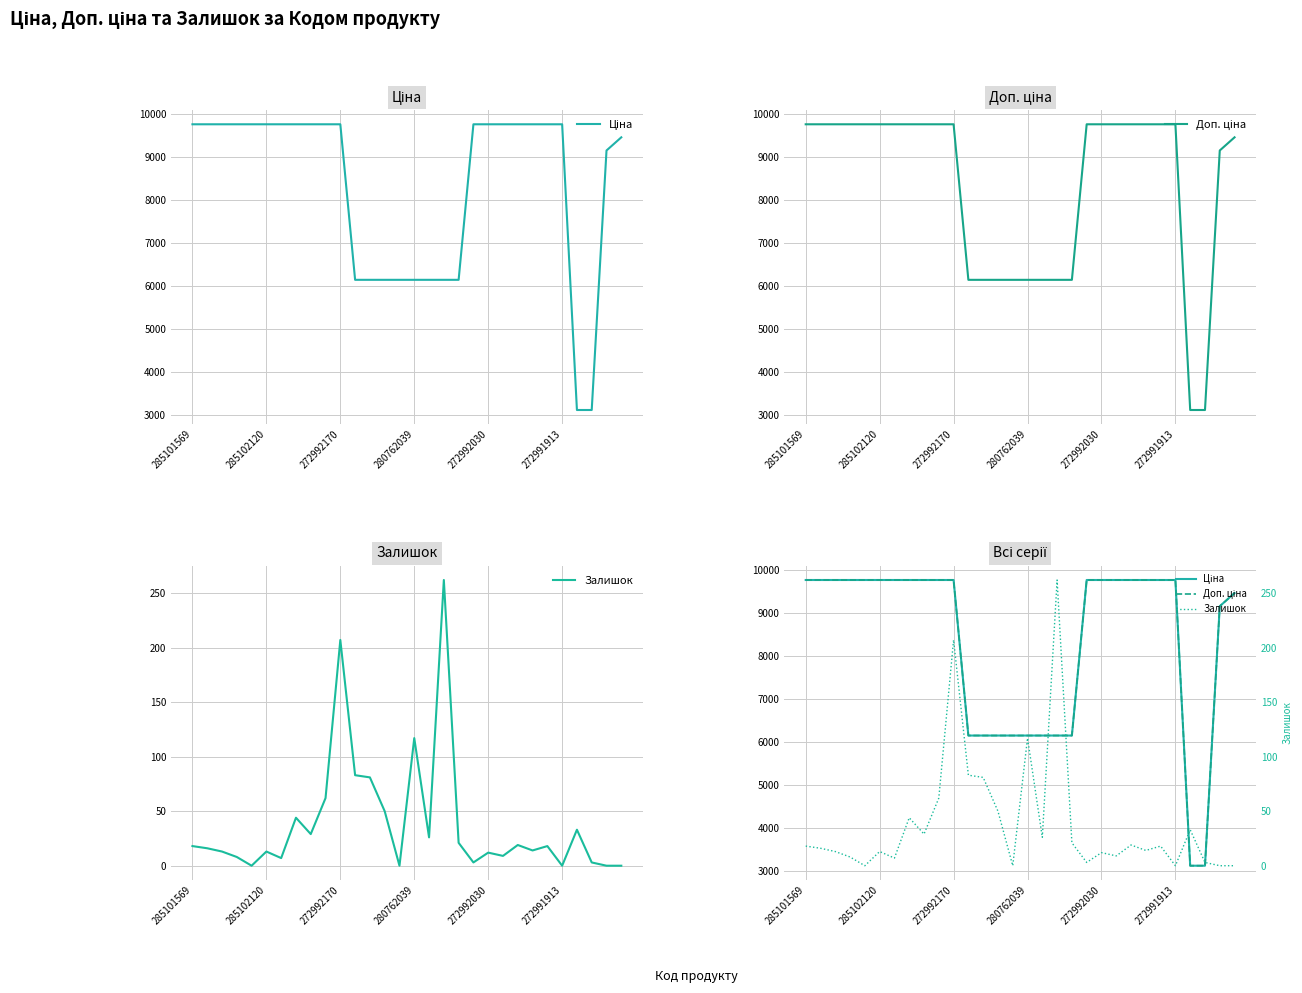

How many values in the Залишок series exceed 18?

13